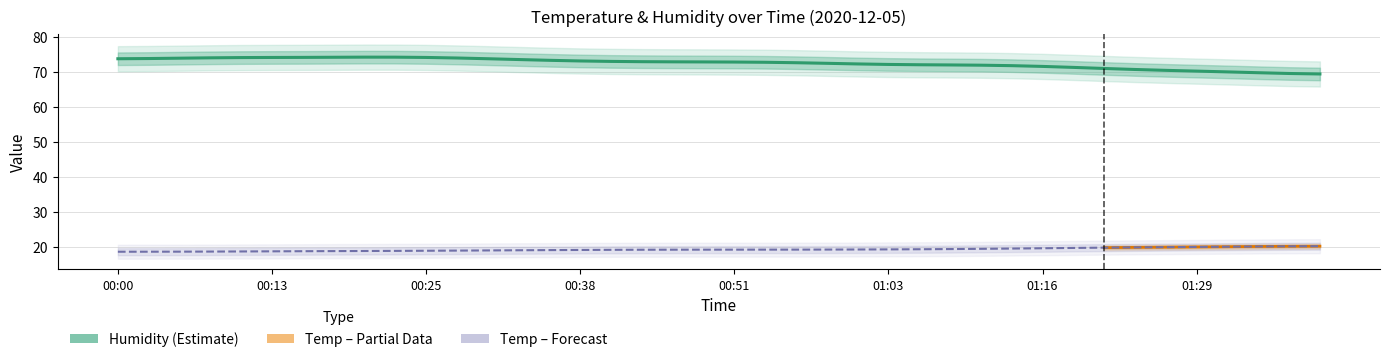

Between 00:33 and 00:05, which is larger?

00:33